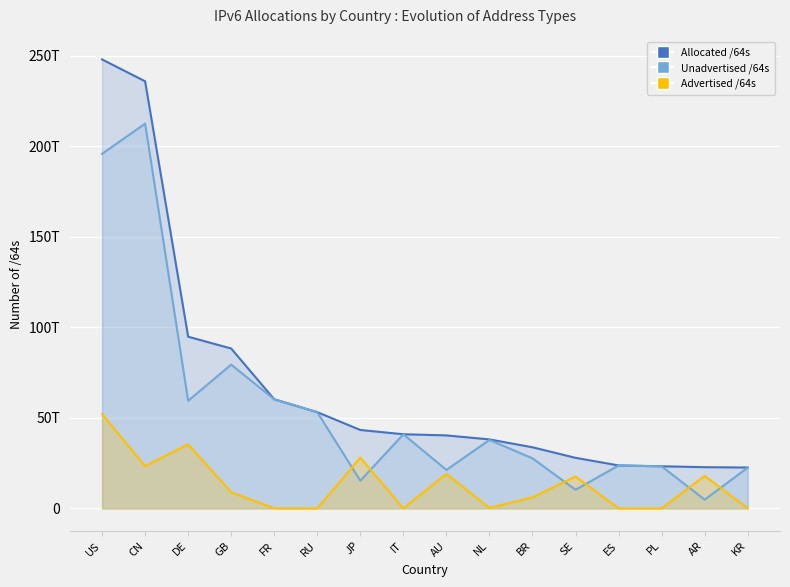

What is the approximate value of Unadvertised /64s at DE?

59446630088704